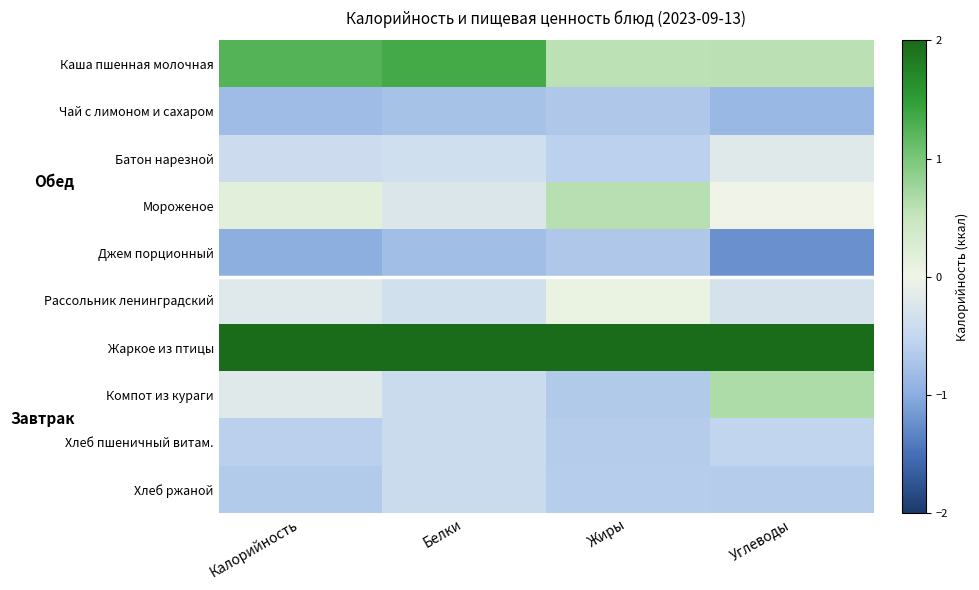

Reading right to left, list all the values displayed in this chart.

Каша пшенная молочная: Углеводы=0.6	Жиры=0.6	Белки=1.3	Калорийность=1.2
Чай с лимоном и сахаром: Углеводы=-0.9	Жиры=-0.7	Белки=-0.8	Калорийность=-0.8
Батон нарезной: Углеводы=-0.2	Жиры=-0.6	Белки=-0.4	Калорийность=-0.4
Мороженое: Углеводы=-0.0	Жиры=0.6	Белки=-0.2	Калорийность=0.2
Джем порционный: Углеводы=-1.2	Жиры=-0.7	Белки=-0.8	Калорийность=-1.0
Рассольник ленинградский: Углеводы=-0.3	Жиры=0.1	Белки=-0.4	Калорийность=-0.2
Жаркое из птицы: Углеводы=2.5	Жиры=2.6	Белки=2.5	Калорийность=2.4
Компот из кураги: Углеводы=0.7	Жиры=-0.7	Белки=-0.4	Калорийность=-0.2
Хлеб пшеничный витам.: Углеводы=-0.5	Жиры=-0.6	Белки=-0.4	Калорийность=-0.6
Хлеб ржаной: Углеводы=-0.6	Жиры=-0.6	Белки=-0.4	Калорийность=-0.6